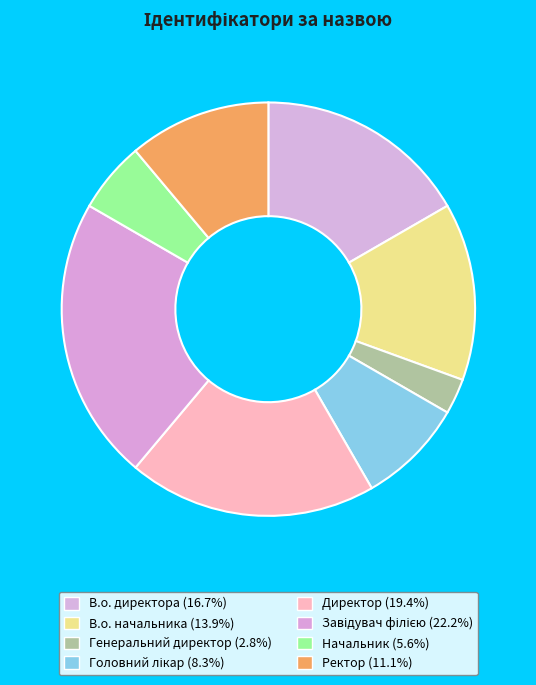

What percentage is the В.о. начальника slice, to the nearest percent?

14%